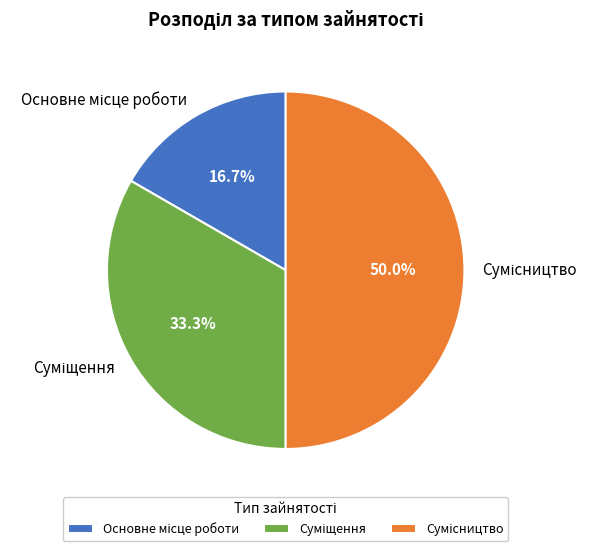

Is it true that Сумісництво is 45% of the pie?

False